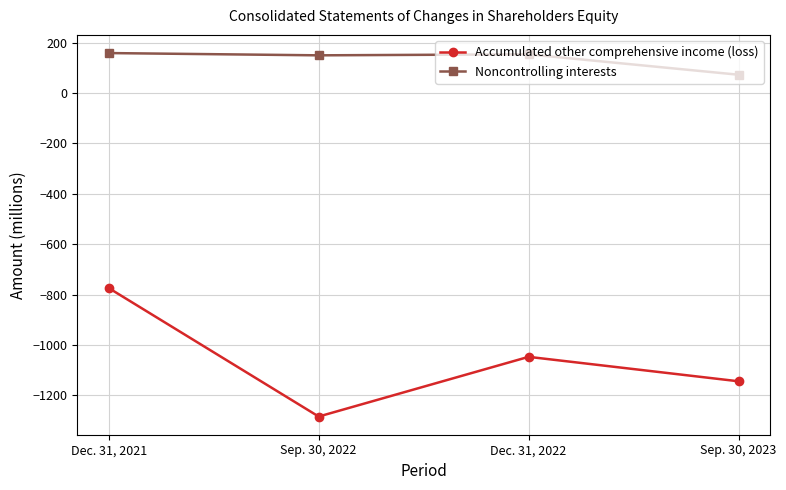

What is the average value of the Noncontrolling interests series?

134